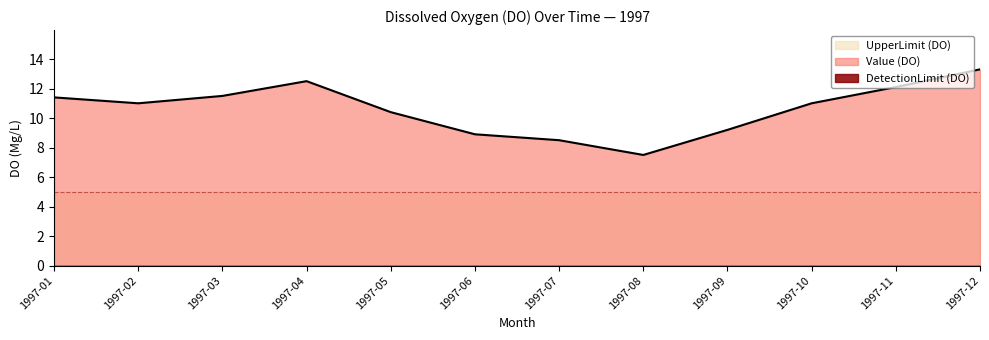

Which series changed the most between 1997-01 and 1997-07?

Value (DO)